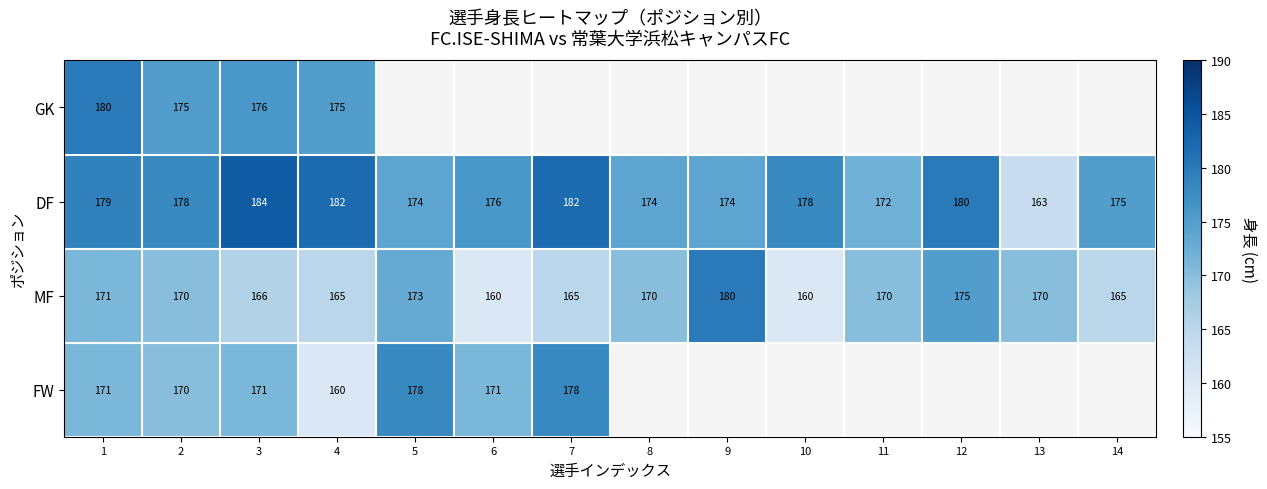

Is it true that DF equals 184 at 3?

True